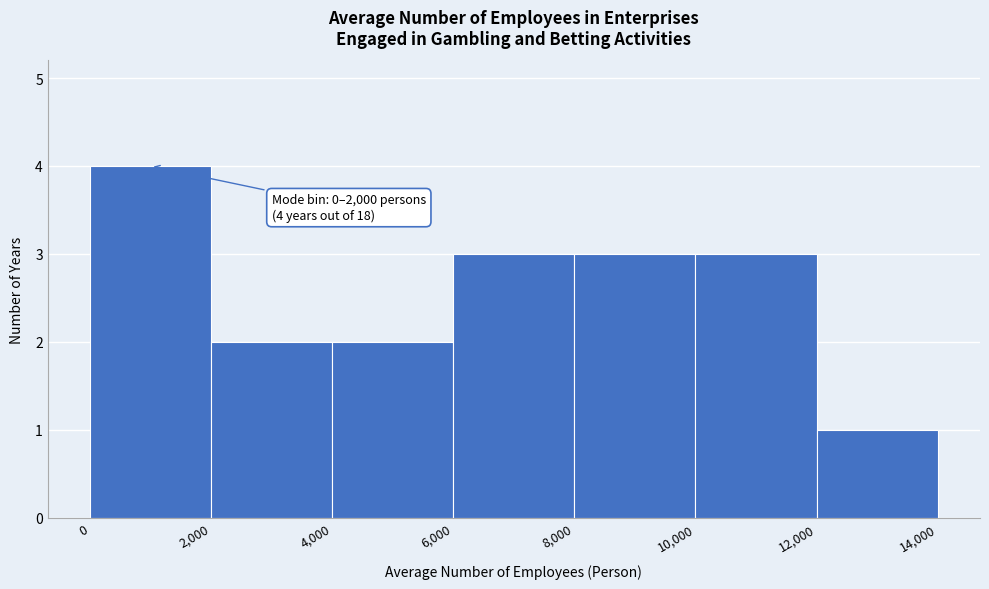

Over which range of the x-axis is the bar tallest?

0 to 2,000